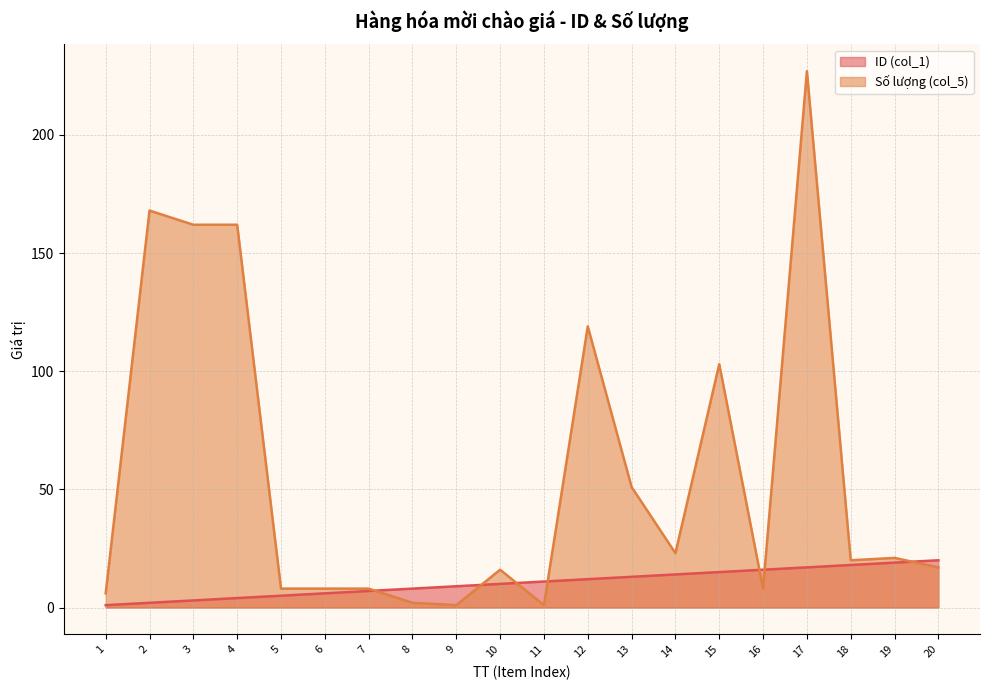

At which category does the chart reach its peak across all series?

17